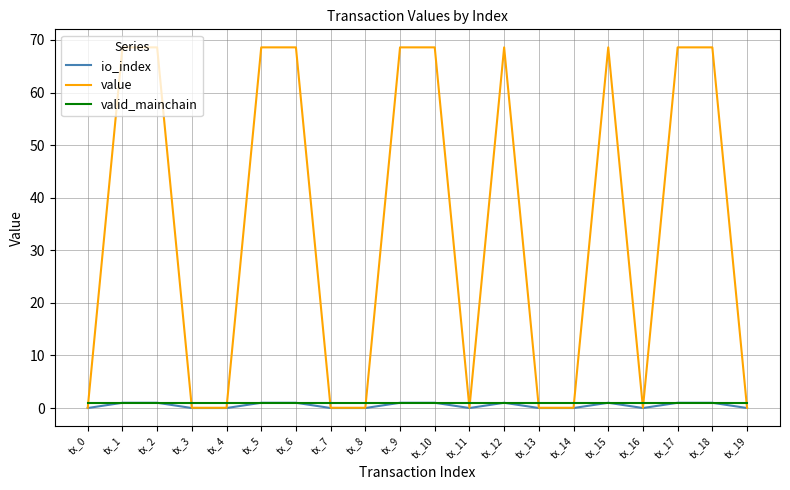

Which series ends up on top after the final intersection of valid_mainchain and value?

valid_mainchain